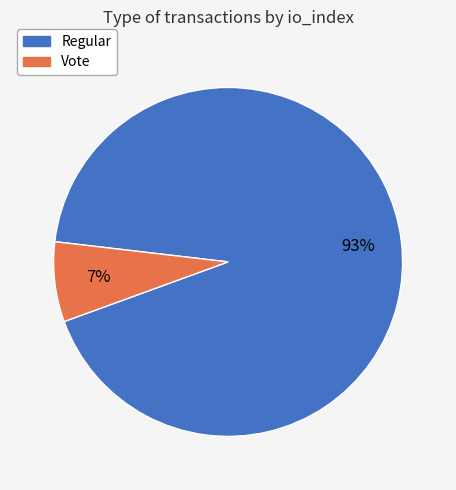

The Regular slice represents 82% of the pie. True or false?

False